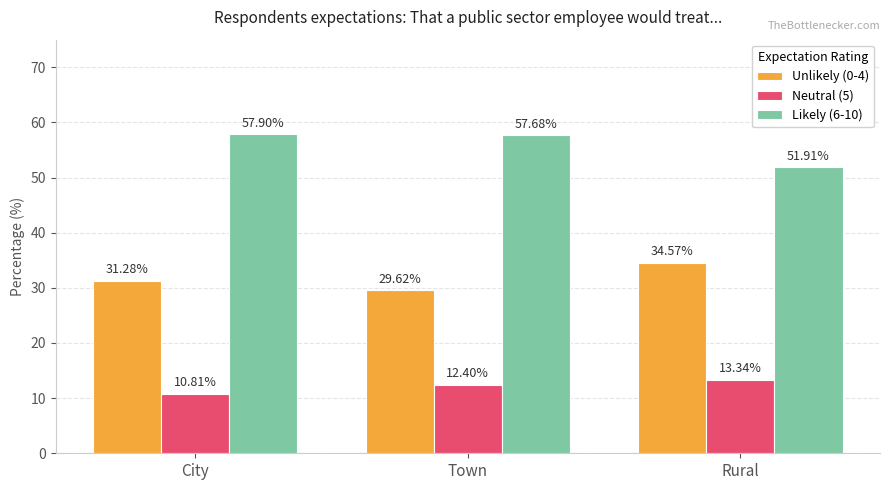

How many bars are there in total?

9